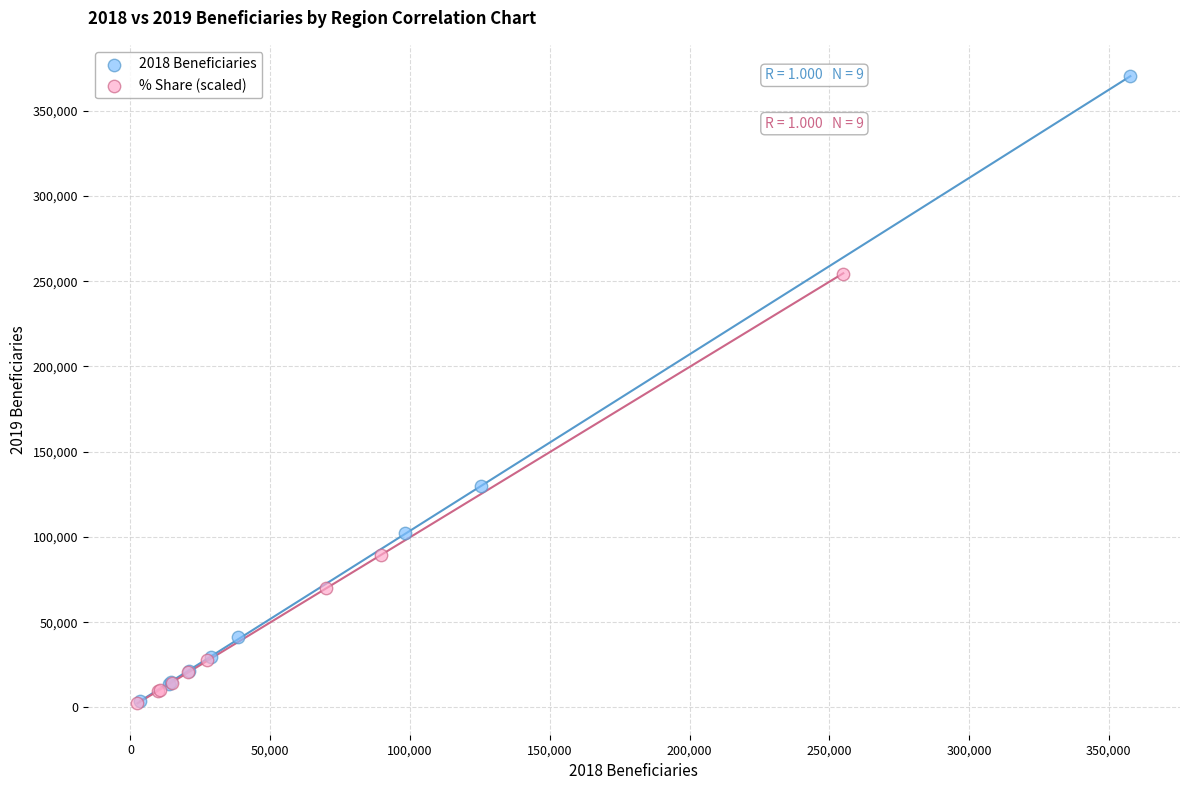

Which series has the widest spread of Y values?

2018 Beneficiaries